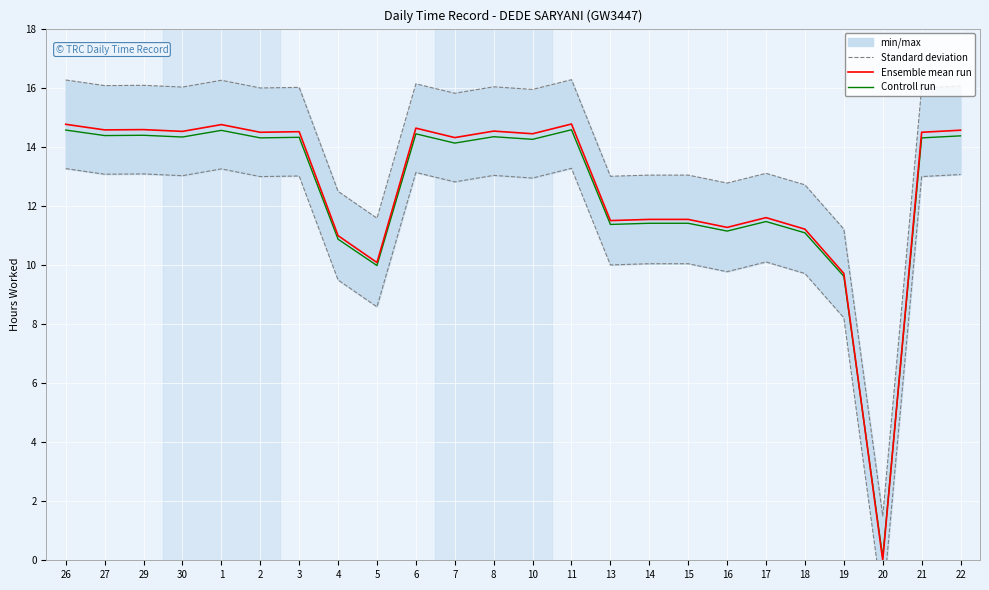

At which category does the chart reach its peak across all series?

11